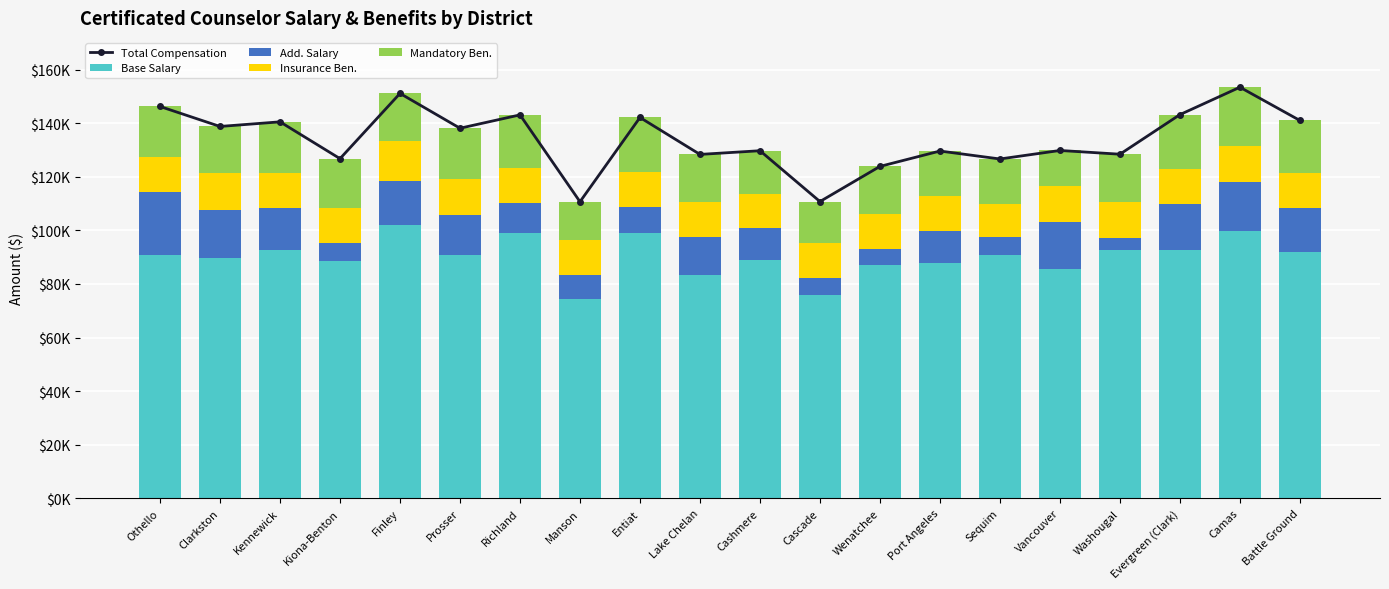

Does the chart contain any negative values?

No